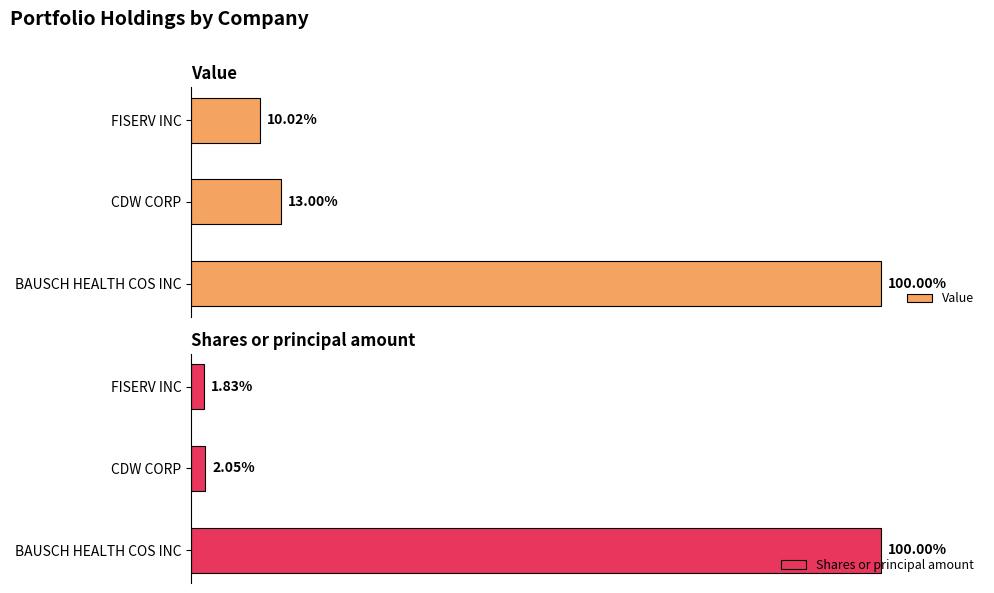

At which label does Value reach its peak?

BAUSCH HEALTH COS INC